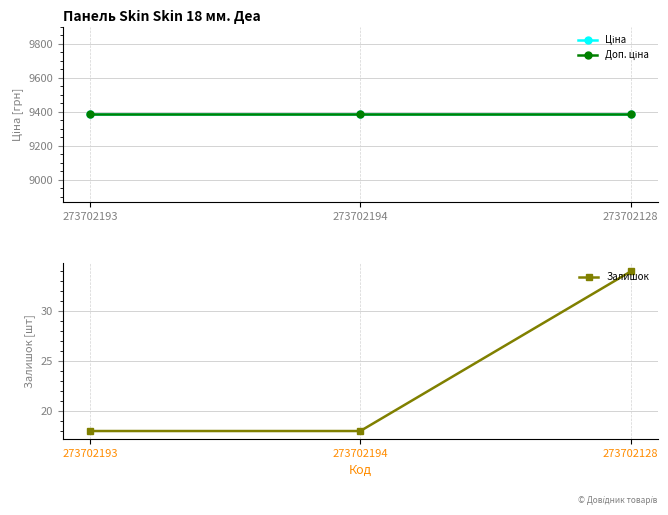

What are all the series names shown in the legend?

Ціна, Доп. ціна, Залишок